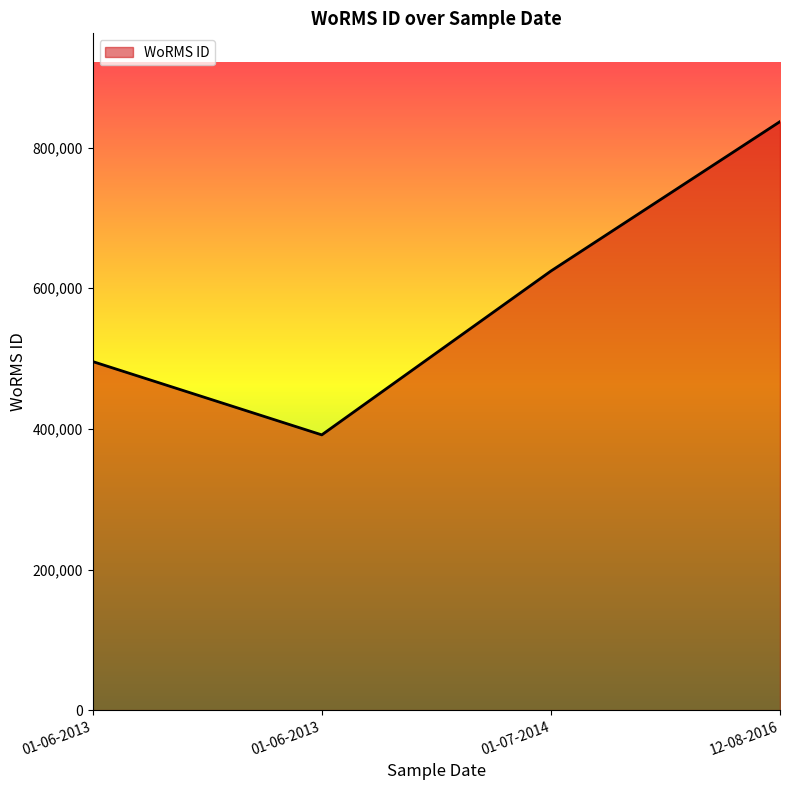

What is the sum of the values at 01-06-2013 and 01-07-2014?

1016022